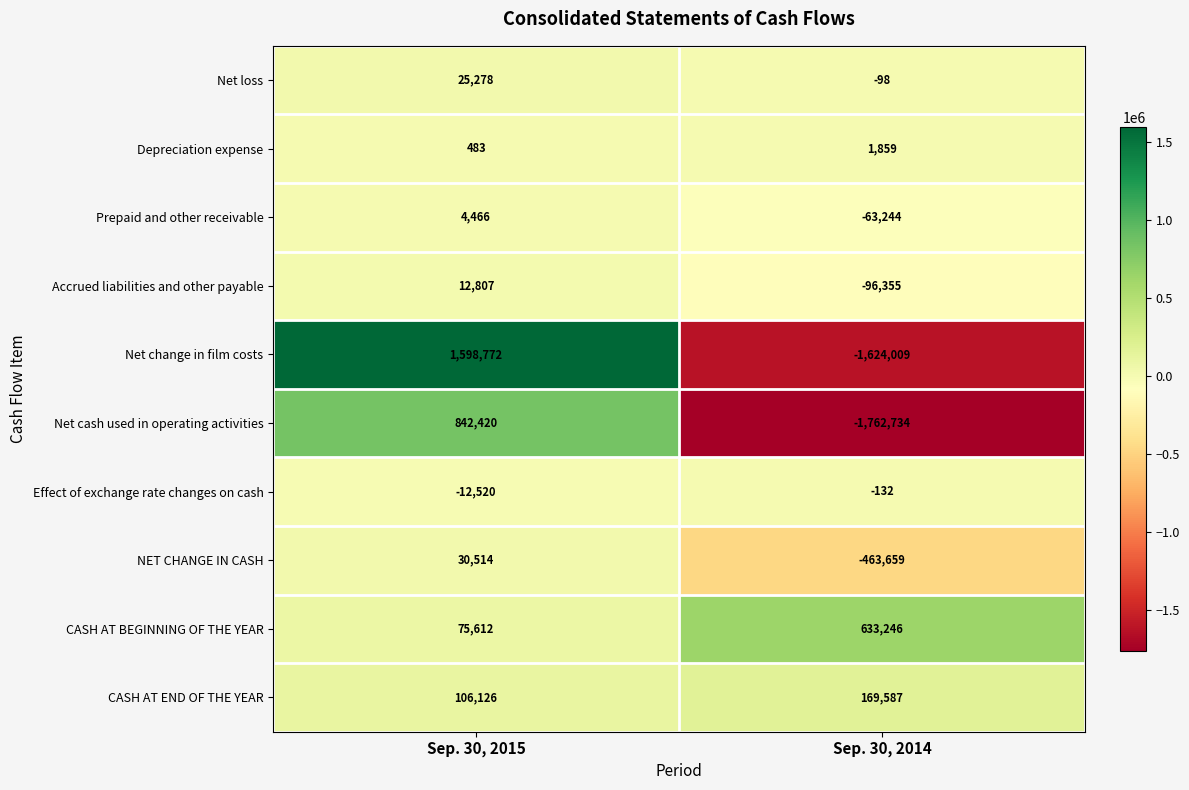

At Sep. 30, 2014, list the series in order from smallest to largest.

Net cash used in operating activities, Net change in film costs, NET CHANGE IN CASH, Accrued liabilities and other payable, Prepaid and other receivable, Effect of exchange rate changes on cash, Net loss, Depreciation expense, CASH AT END OF THE YEAR, CASH AT BEGINNING OF THE YEAR